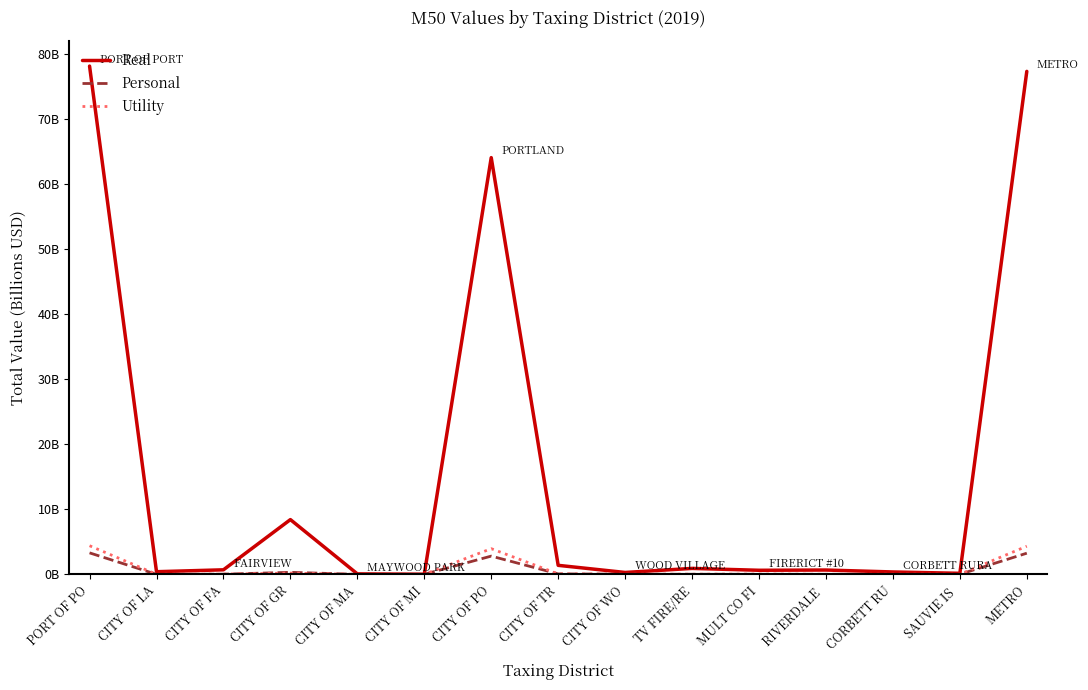

List the series in order of their peak value, highest first.

Real, Utility, Personal